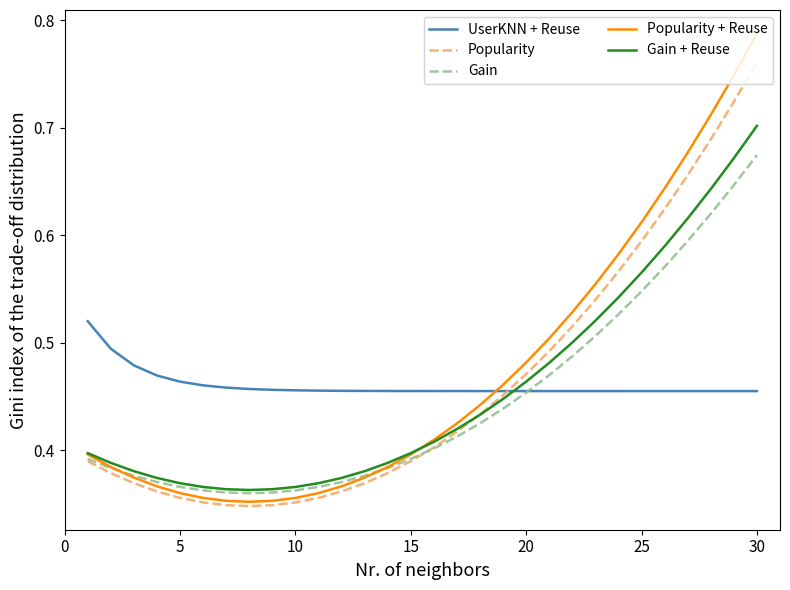

Which series has the largest range (max minus min)?

Popularity + Reuse